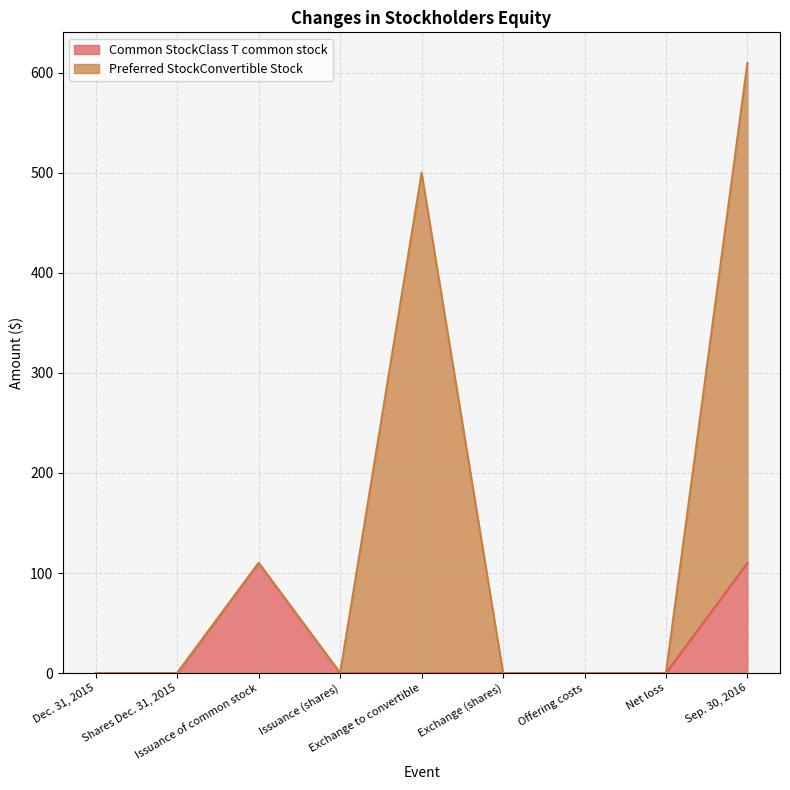

Reading left to right, list all the values displayed in this chart.

Common StockClass T common stock: 0	0	110	0	0	0	0	0	110
Preferred StockConvertible Stock: 0	0	110	0	500	0	0	0	610